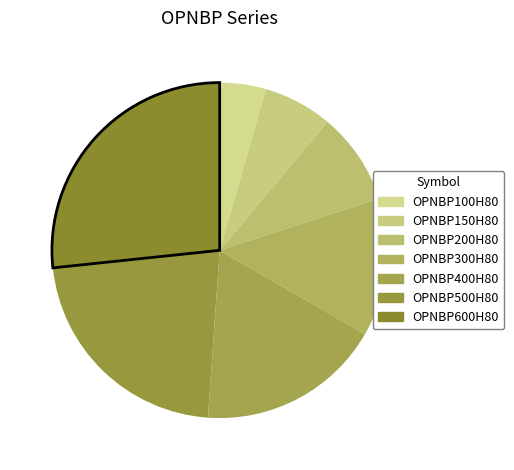

What is the largest slice in the pie chart?

OPNBP600H80